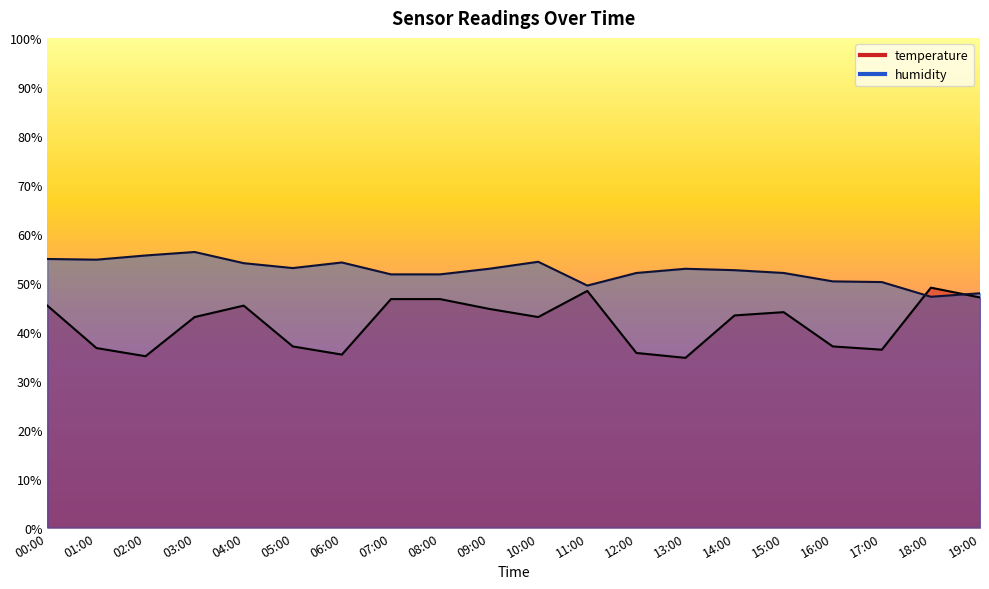

Reading left to right, extract all data points from this chart.

temperature: 45.3	36.7	35.0	43.0	45.3	37.0	35.3	46.7	46.7	44.7	43.0	48.3	35.7	34.7	43.3	44.0	37.0	36.3	49.0	47.0
humidity: 54.9	54.7	55.6	56.3	54.0	53.0	54.1	51.7	51.7	52.9	54.3	49.4	52.0	52.9	52.6	52.0	50.3	50.1	47.1	47.9